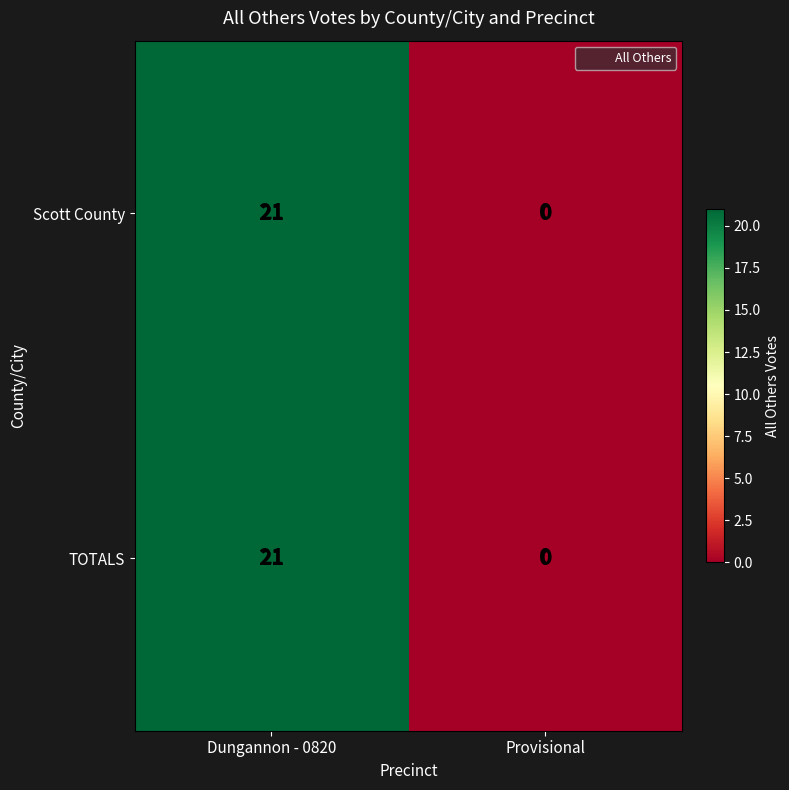

At which category does the chart reach its minimum across all series?

Provisional